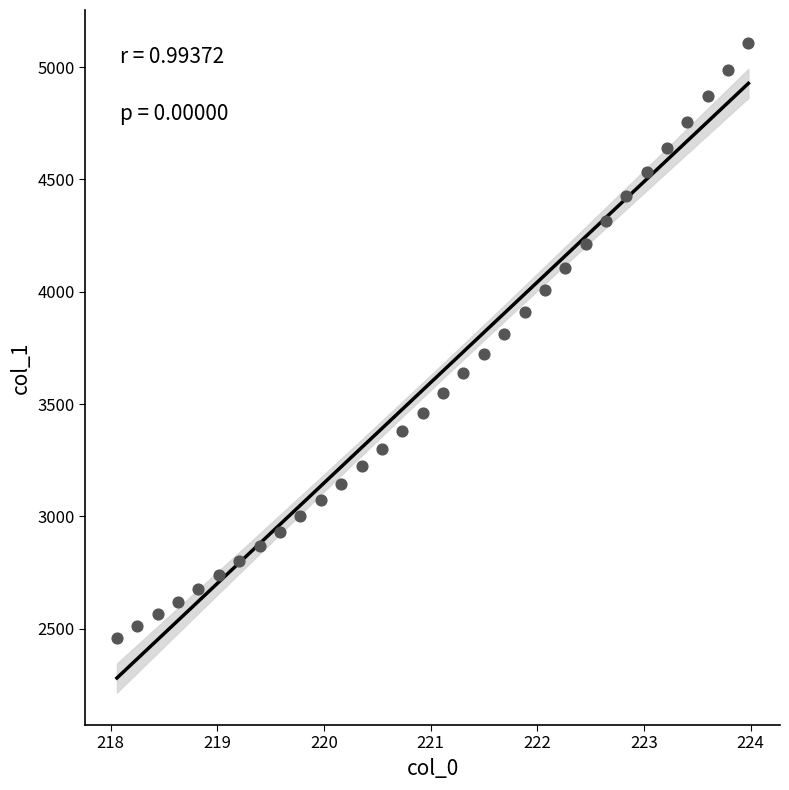

What is the range of Y values (max minus min)?

2652.0